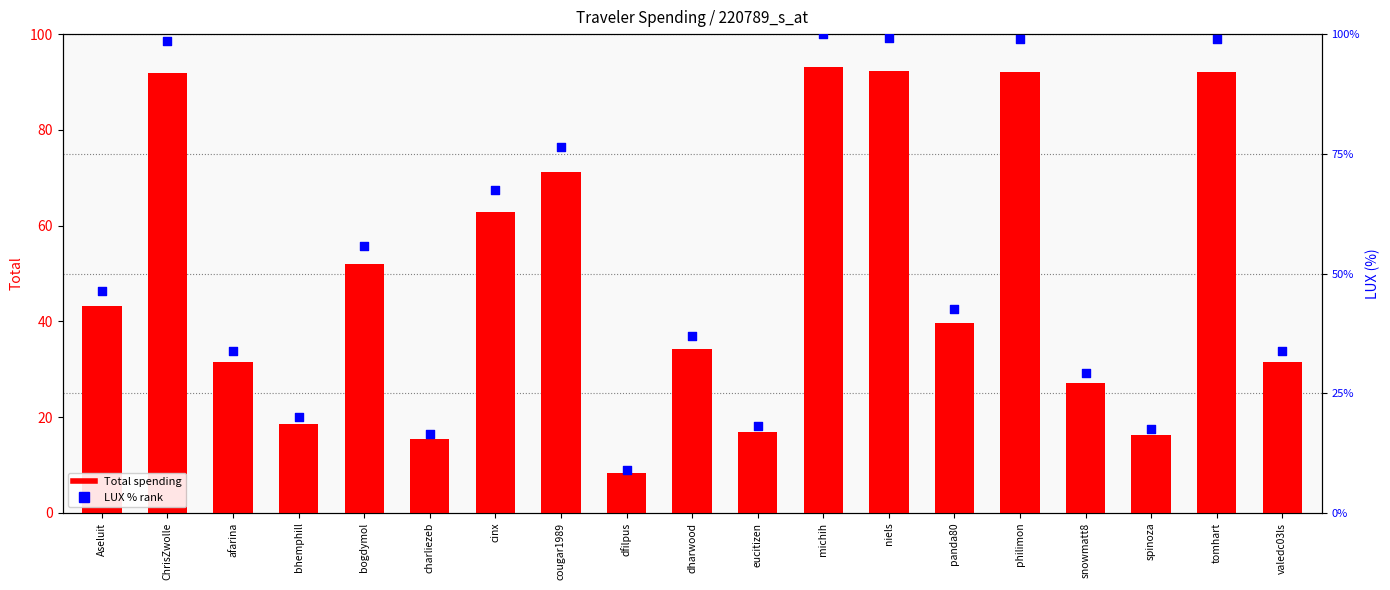

At how many categories does at least one series exceed 32?

13